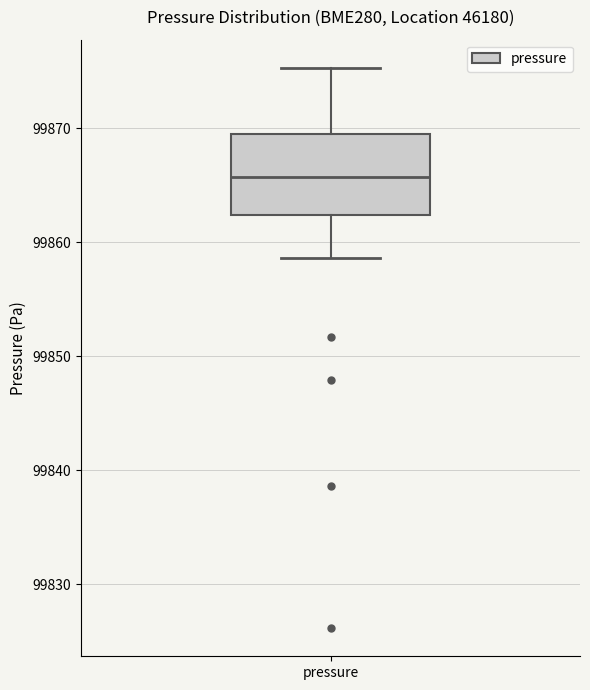

Transcribe this box plot: give where the median line is, the range the box spans, and where the two whiskers end, as read against the y-axis. The values are not printed on the chart, so give them approximately, as read against the axis.

median 99866, box 99862 to 99869, whiskers 99859 to 99875